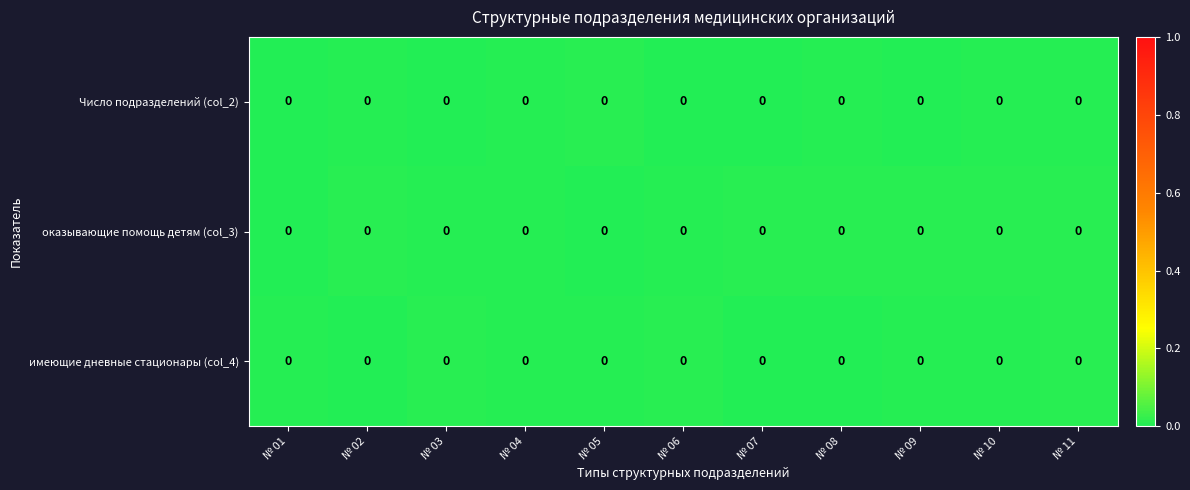

Which category has the lowest value in the row_0 series?

№ 09